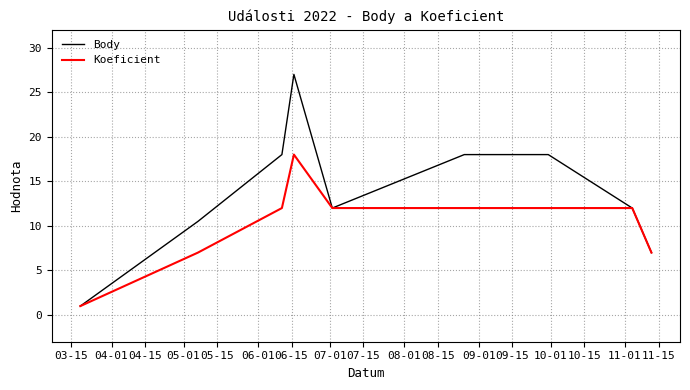

Which series has the largest total across all categories?

Body